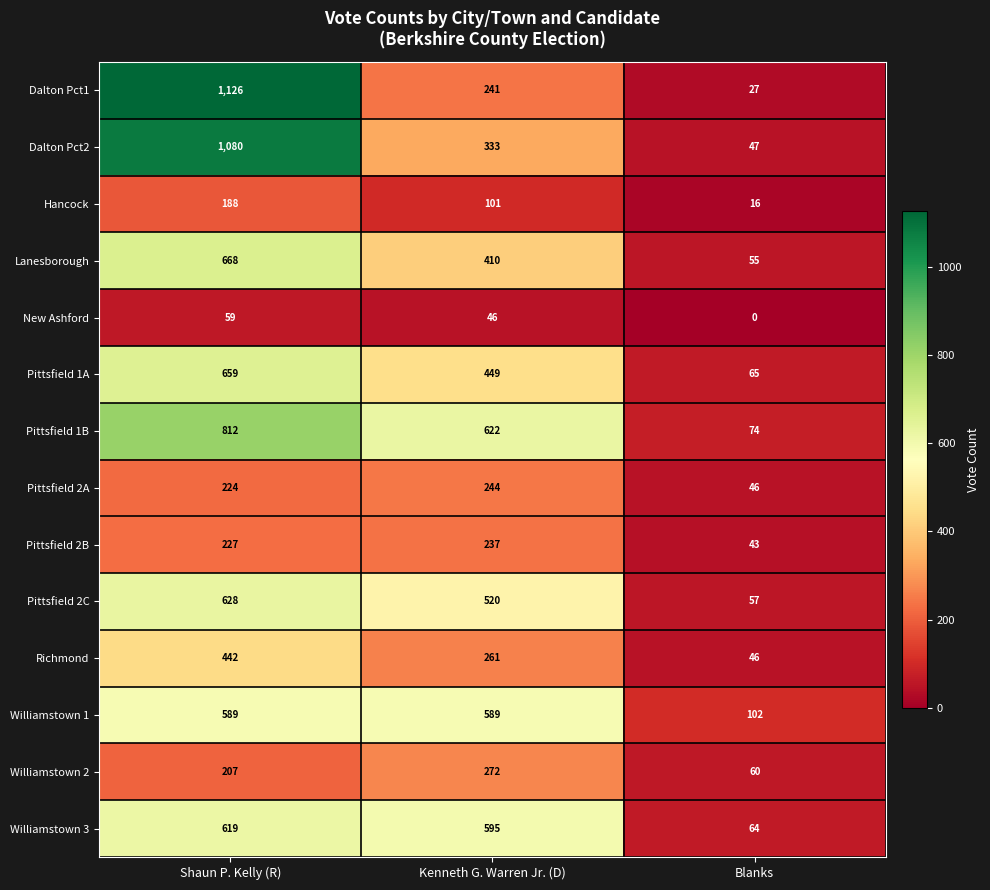

List the series in order of their peak value, highest first.

Dalton Pct1, Dalton Pct2, Pittsfield 1B, Lanesborough, Pittsfield 1A, Pittsfield 2C, Williamstown 3, Williamstown 1, Richmond, Williamstown 2, Pittsfield 2A, Pittsfield 2B, Hancock, New Ashford